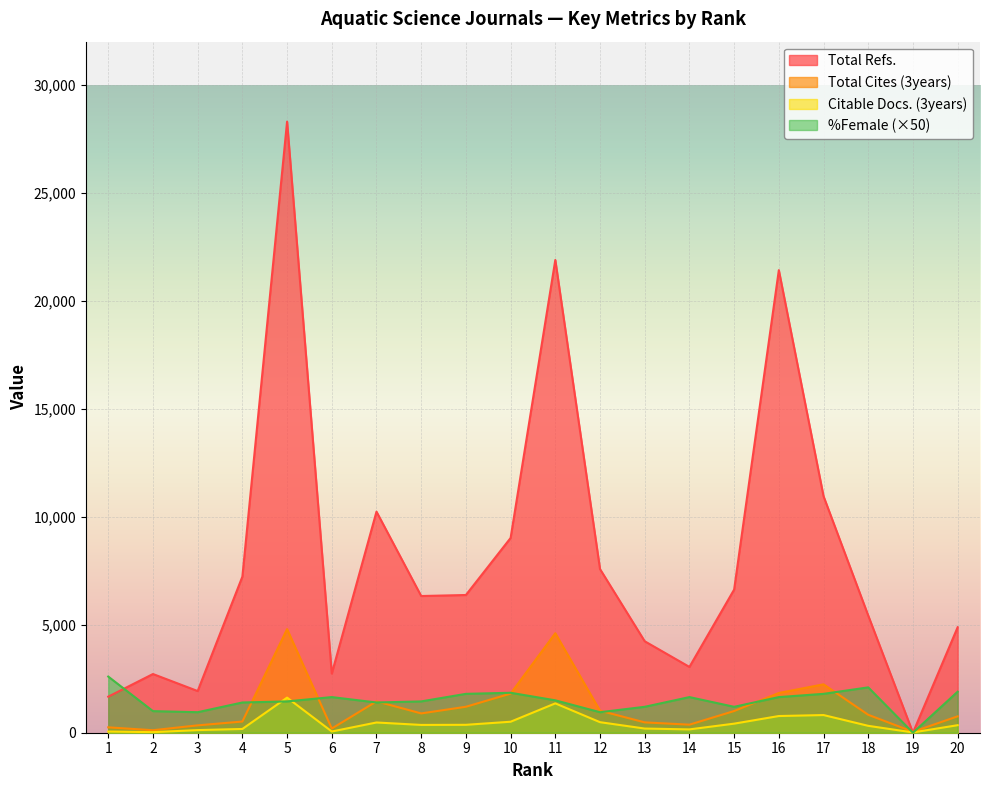

Which series changed the most between 8 and 9?

%Female